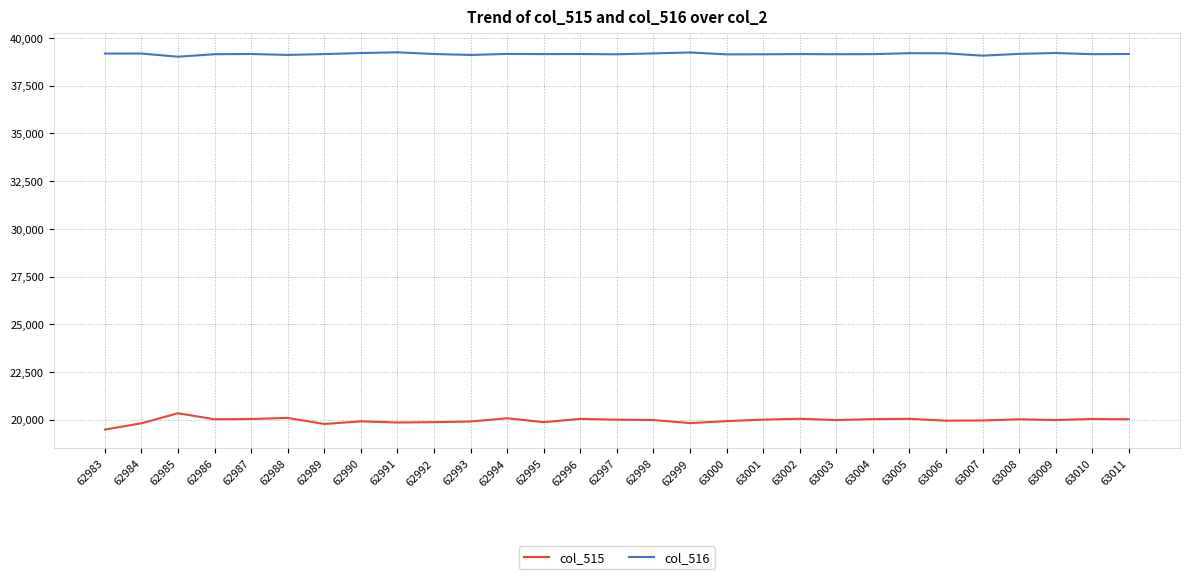

Rank the series at 63001 from highest to lowest value.

col_516, col_515